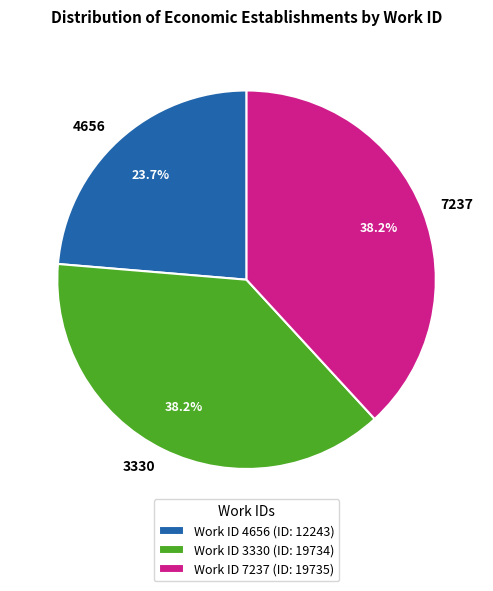

Which category has the smallest portion of the pie?

4656